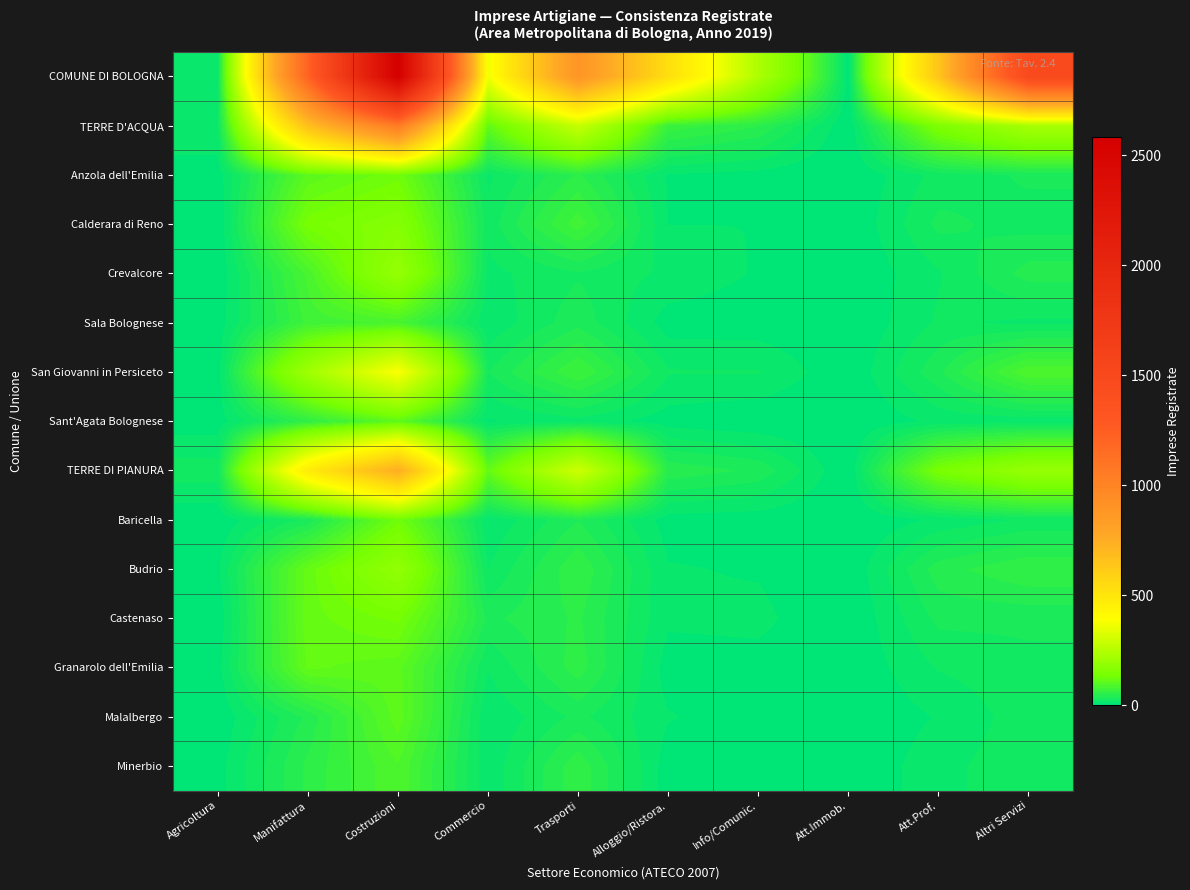

How many distinct data groups are displayed?

15